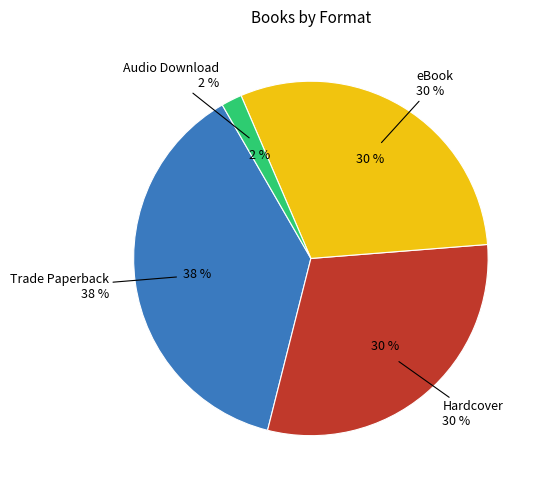

How many slices are in this pie chart?

4